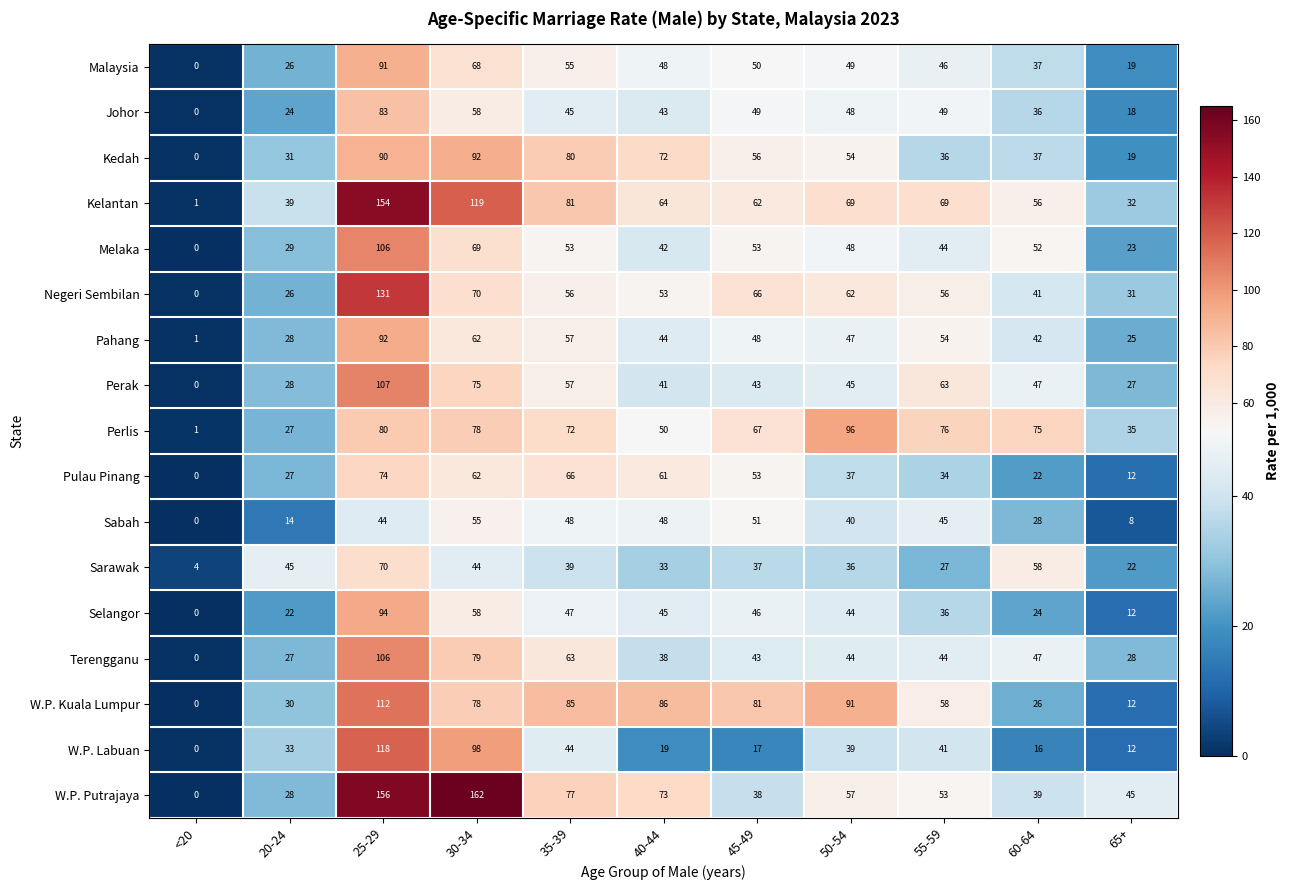

What is the greatest value displayed?

162